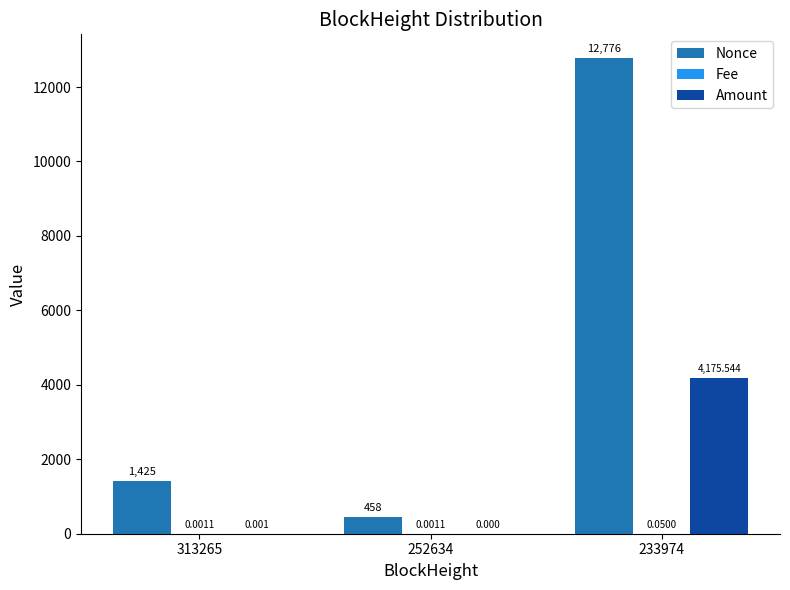

Is the value of Amount at 313265 greater than the value of Nonce at 233974?

No